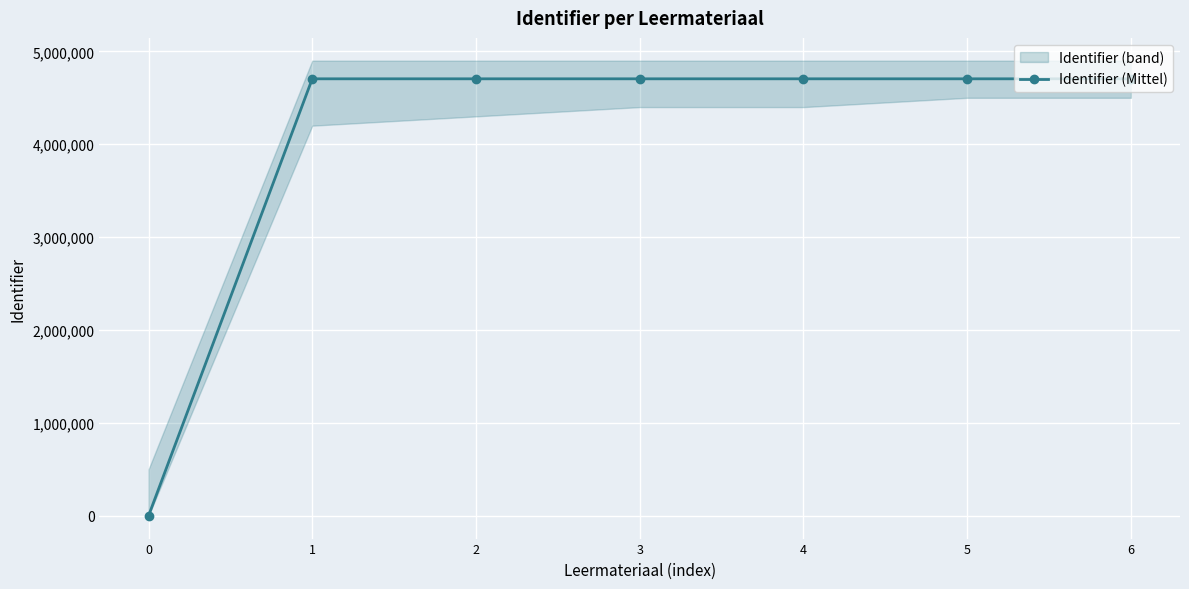

What is the difference between the values at 6 and 3?

31